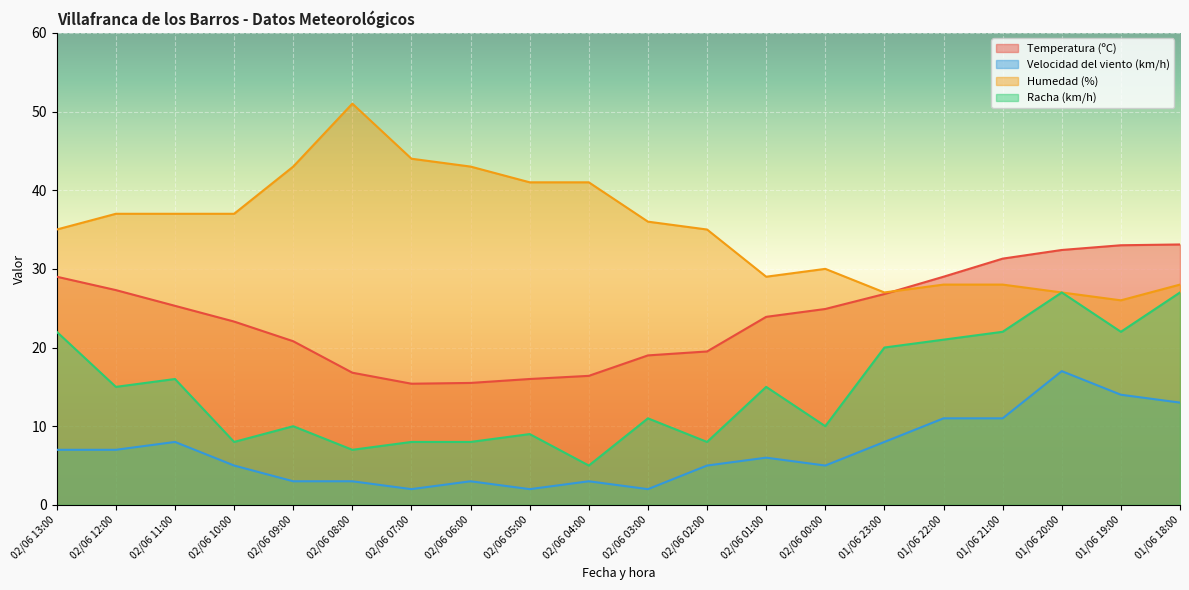

Which category has the highest value in the Temperatura (ºC) series?

01/06 18:00